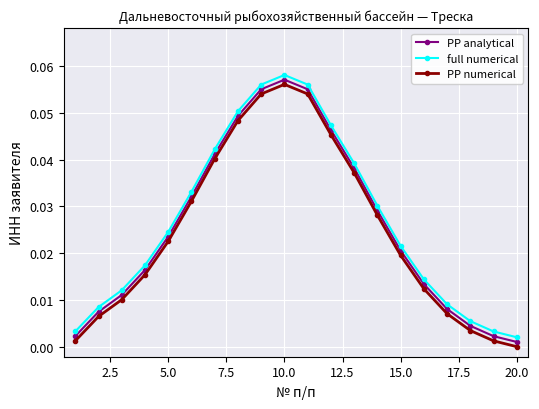

Does the chart have visible grid lines?

Yes